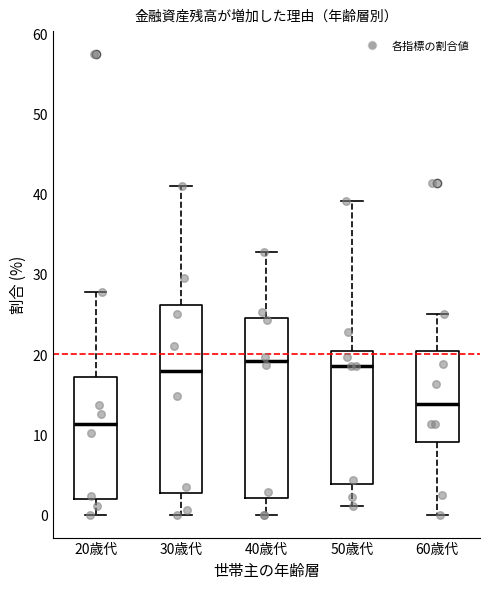

Reading left to right, transcribe this box plot: for each box, give where its median line is, the range the box spans, and where its two whiskers end, as read against the y-axis. The values are not printed on the chart, so give them approximately, as read against the axis.

20歳代: median 11, box 2 to 17, whiskers 0 to 28
30歳代: median 18, box 3 to 26, whiskers 0 to 41
40歳代: median 19, box 2 to 25, whiskers 0 to 33
50歳代: median 19, box 4 to 20, whiskers 1 to 39
60歳代: median 14, box 9 to 20, whiskers 0 to 25